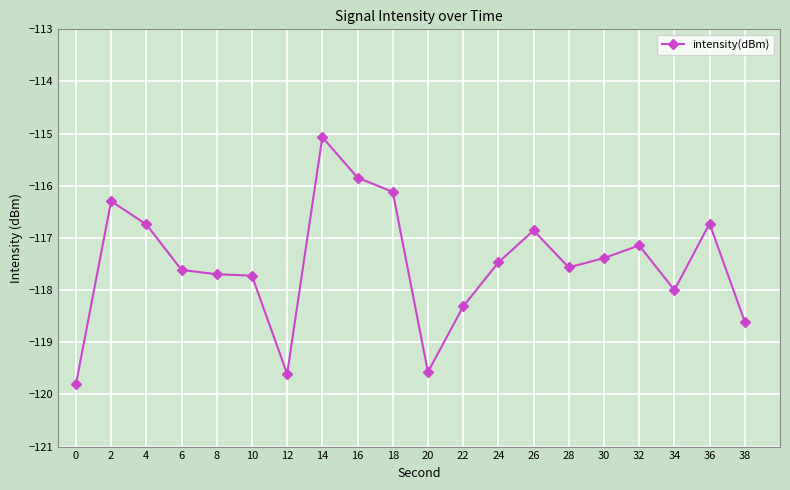

Reading left to right, list all the values displayed in this chart.

0=-119.8	2=-116.3	4=-116.7	6=-117.6	8=-117.7	10=-117.7	12=-119.6	14=-115.1	16=-115.8	18=-116.1	20=-119.6	22=-118.3	24=-117.5	26=-116.9	28=-117.6	30=-117.4	32=-117.1	34=-118.0	36=-116.7	38=-118.6